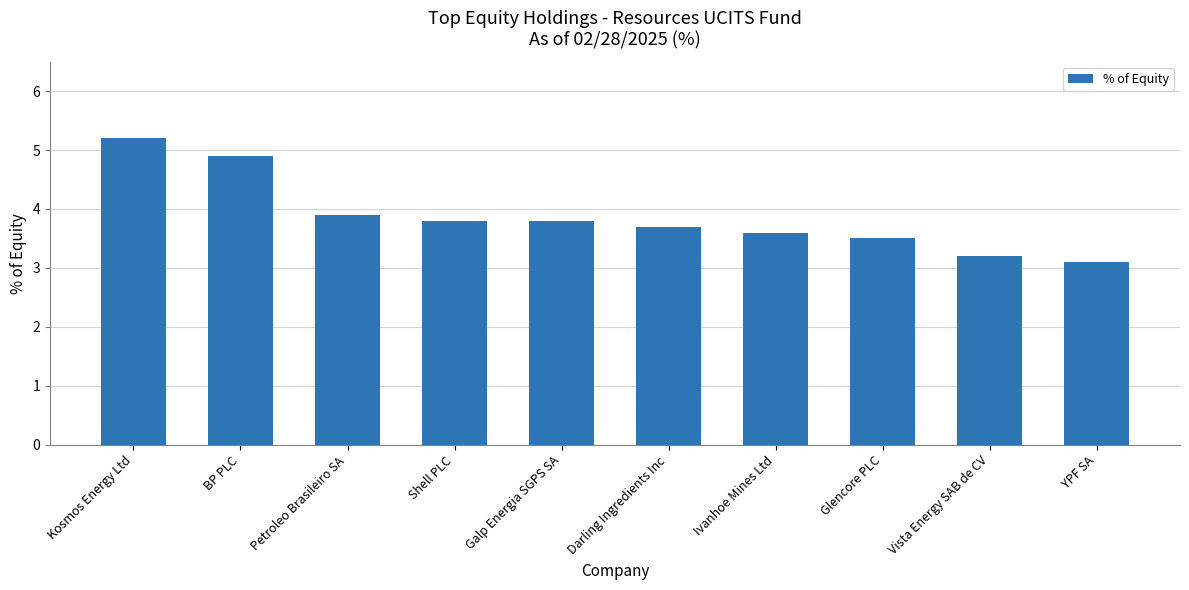

What is the sum of the values at Petroleo Brasileiro SA and Shell PLC?

7.7